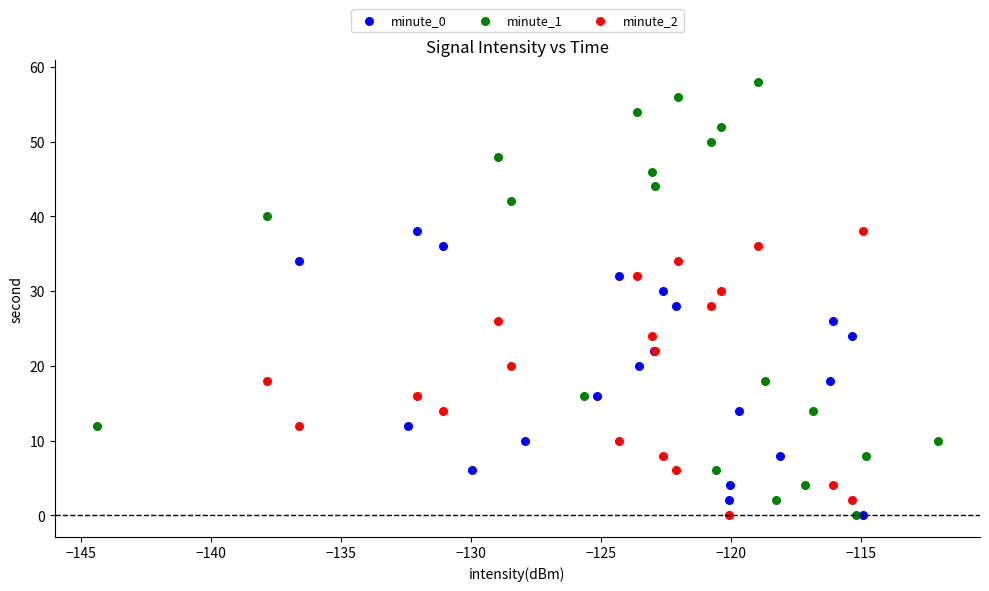

What are all the series names shown in the legend?

minute_0, minute_1, minute_2